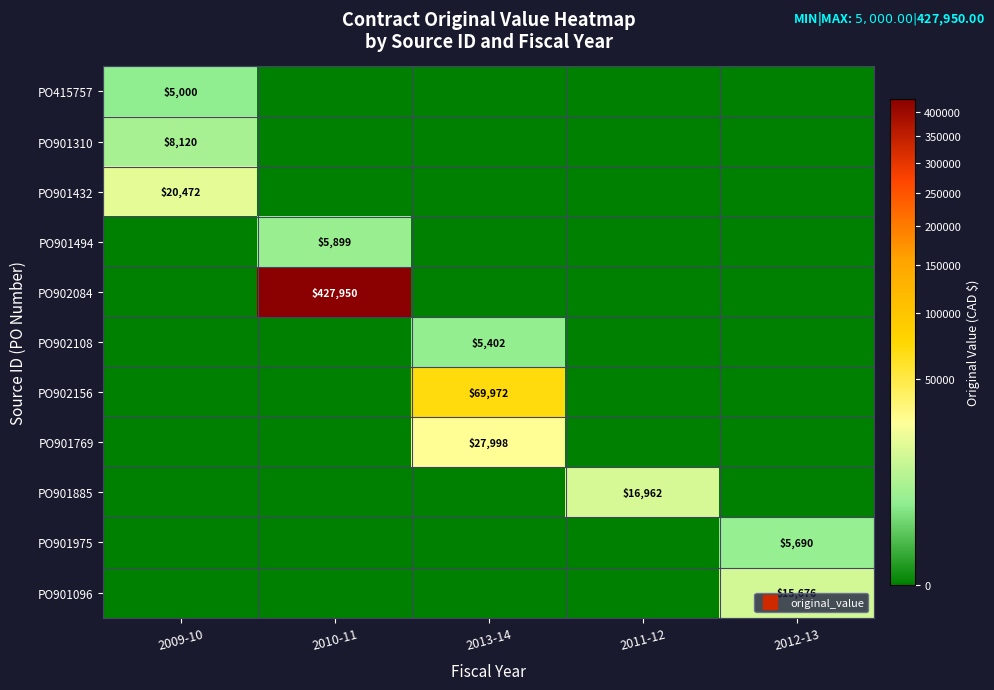

Rank the categories by PO901310 value from lowest to highest.

2010-11, 2013-14, 2011-12, 2012-13, 2009-10